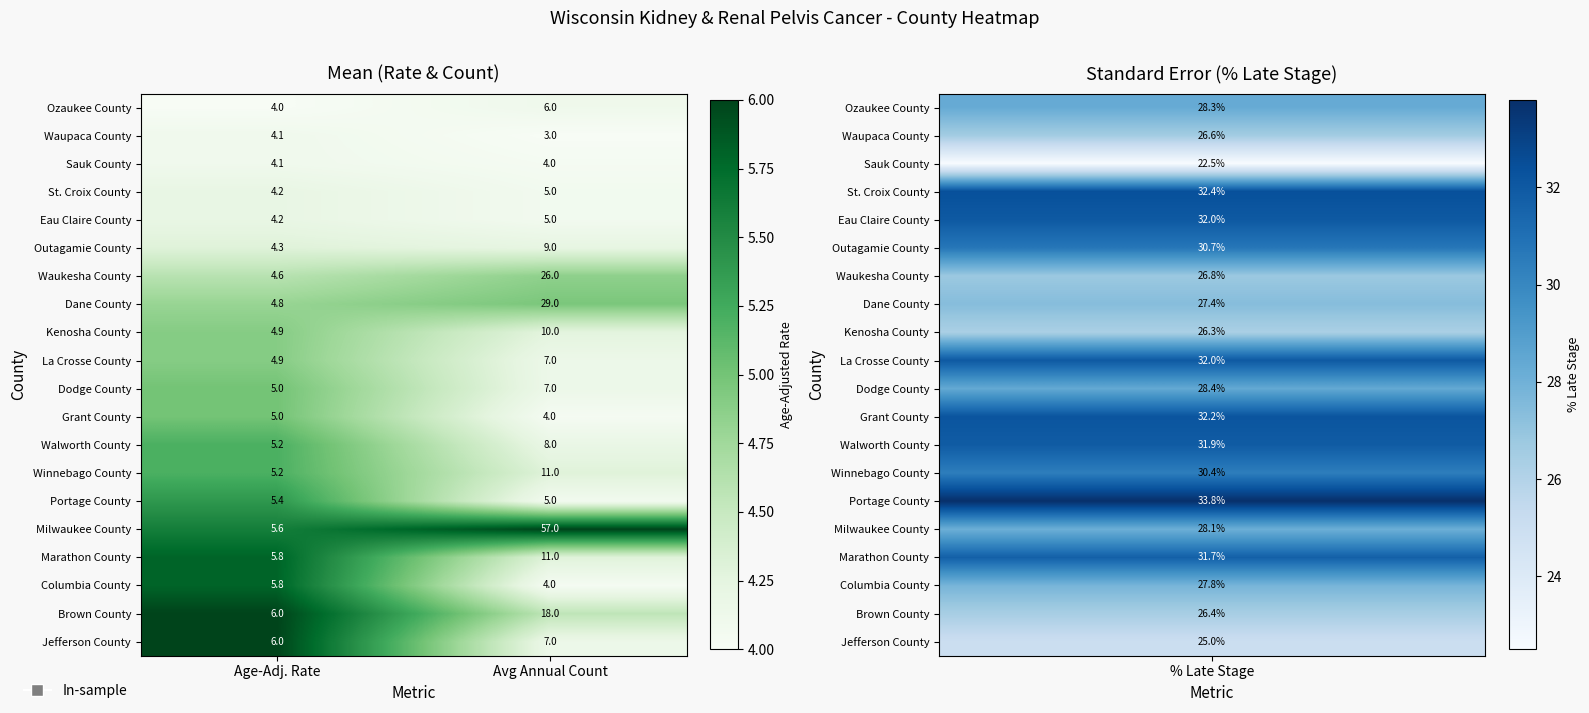

What is the average value of the Marathon County series?

8.4